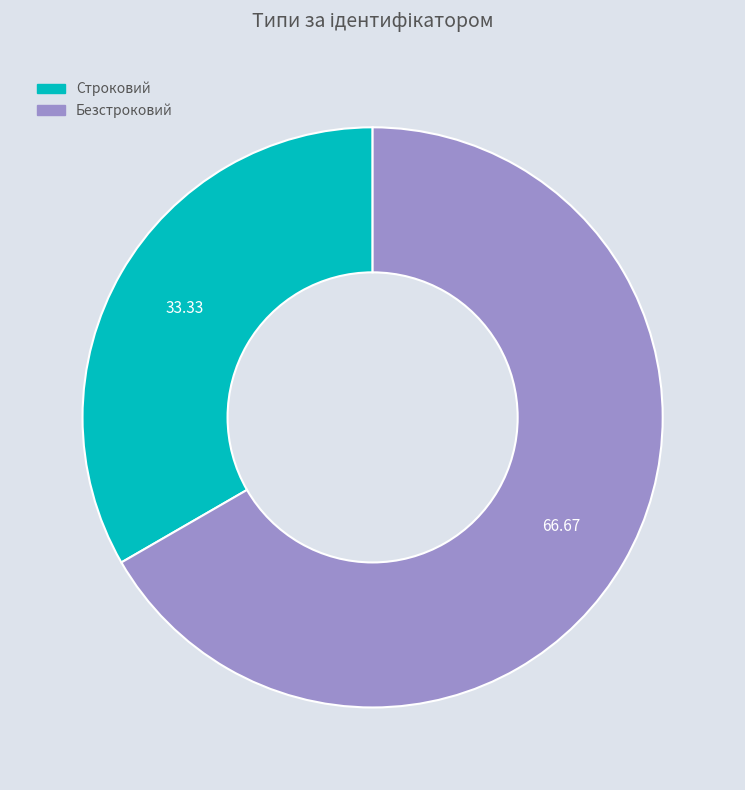

Does any single category account for the majority?

Yes